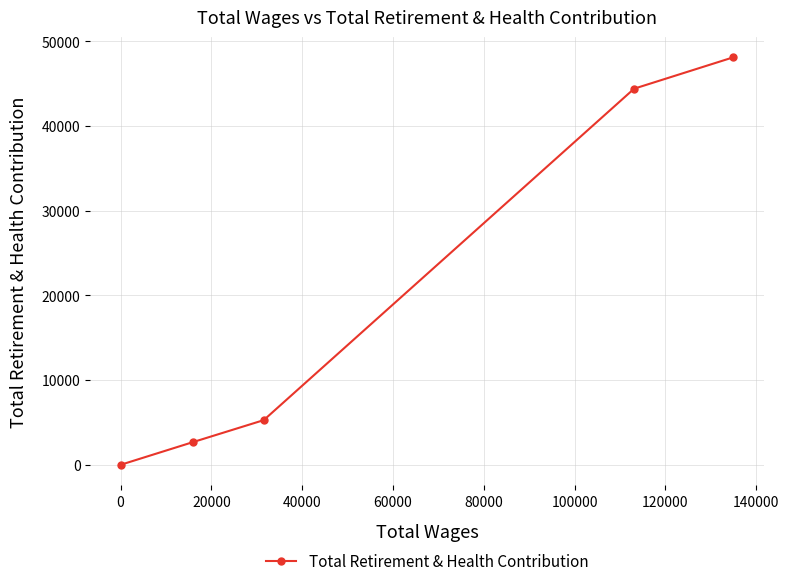

How many values are above zero?

4